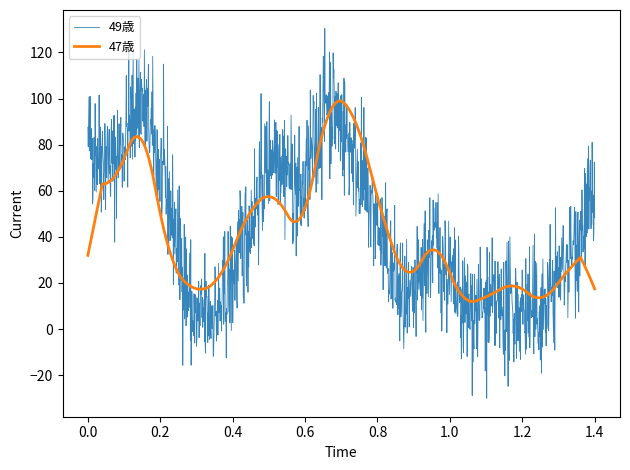

How many lines are shown in the chart?

2